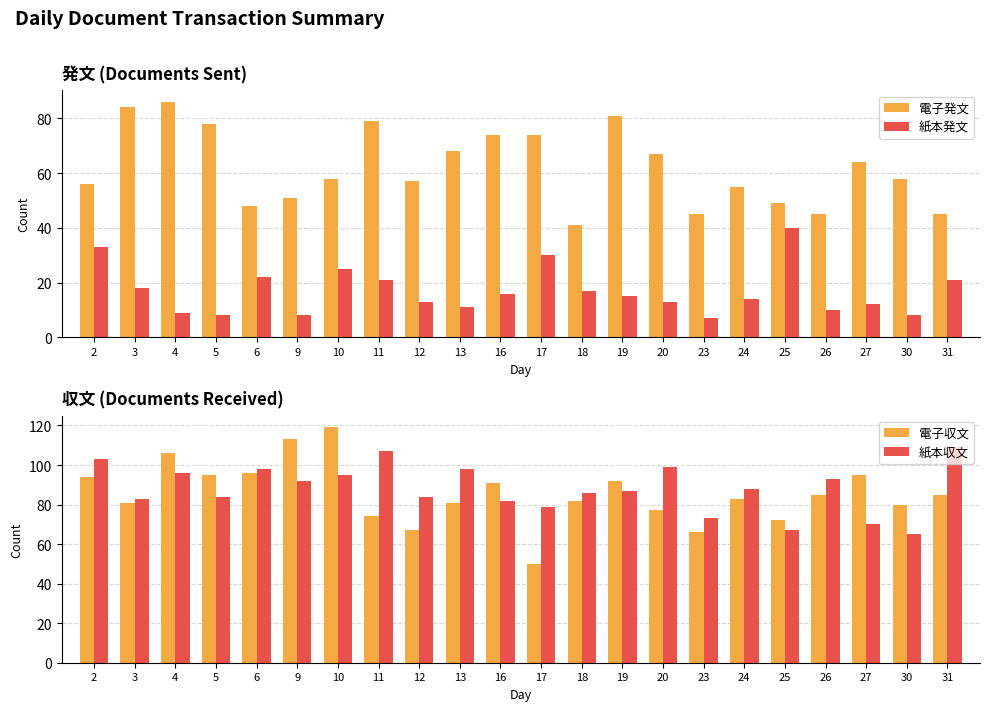

At which label does 紙本収文 reach its minimum?

30